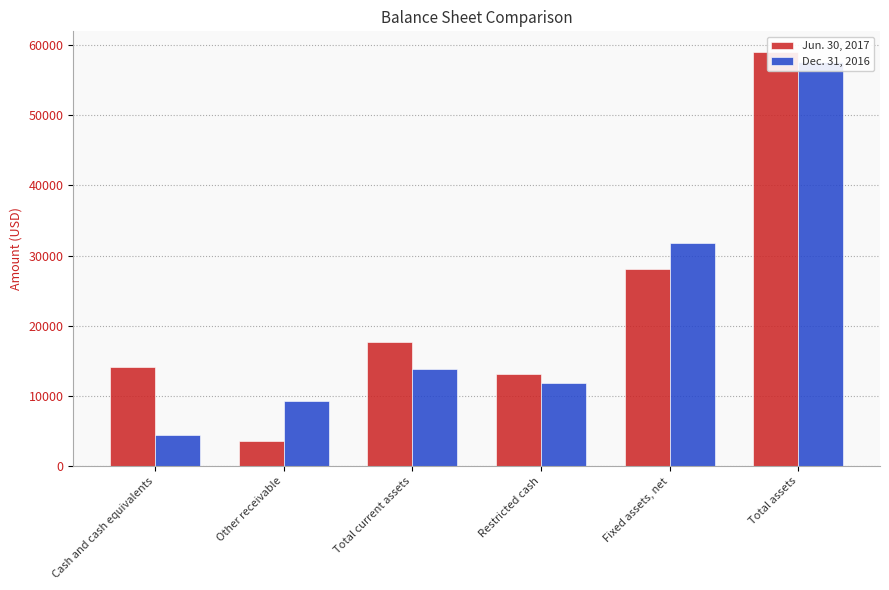

True or false: Dec. 31, 2016 has a value of 11925 at Restricted cash.

True